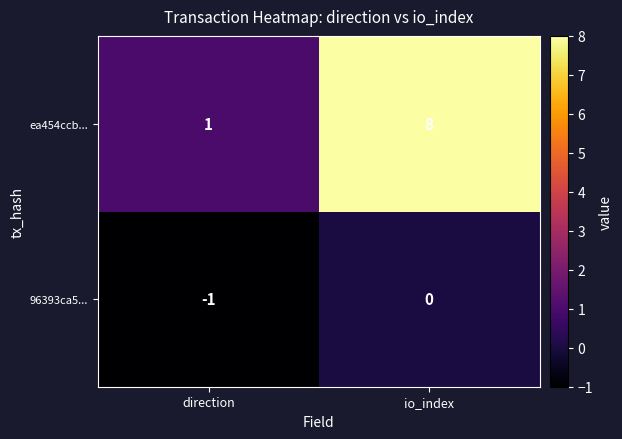

Which label corresponds to the largest value in the chart?

io_index